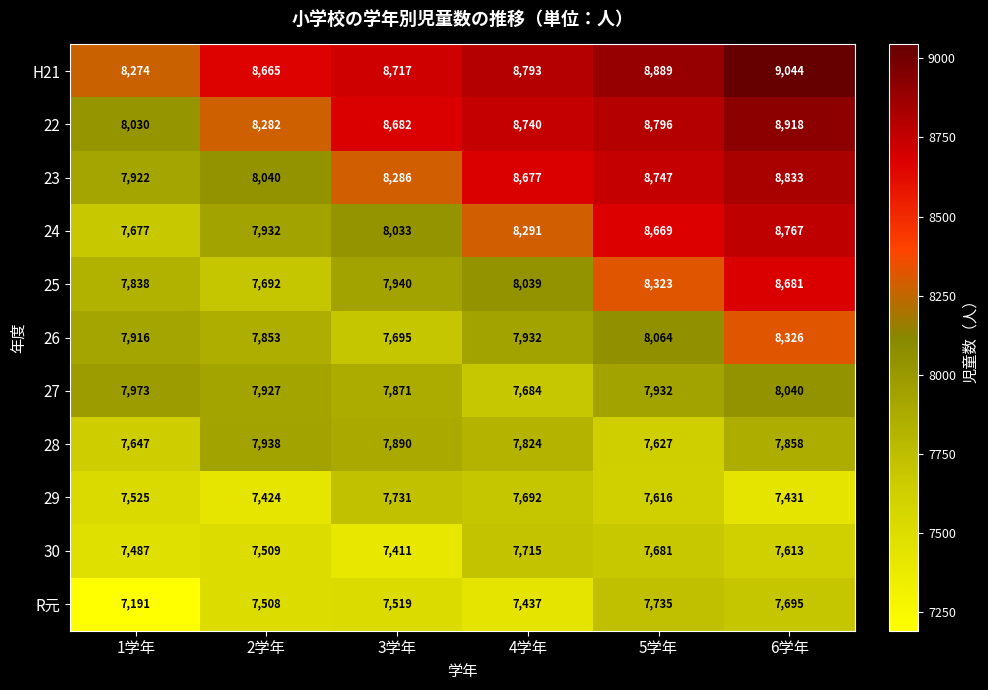

What is the total value across all series at 1学年?

85480